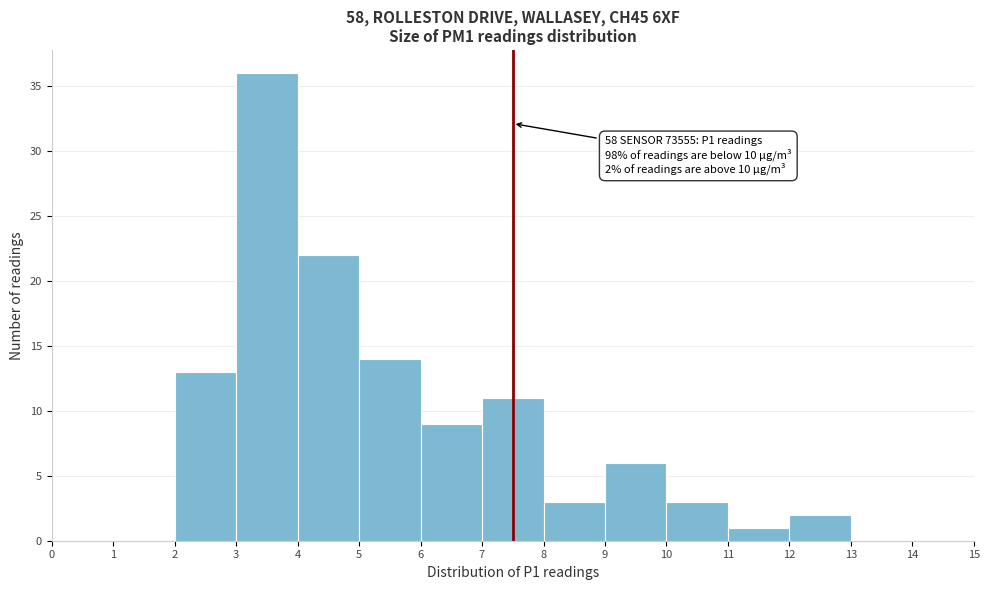

Which range on the x-axis has the tallest bar?

3 to 4